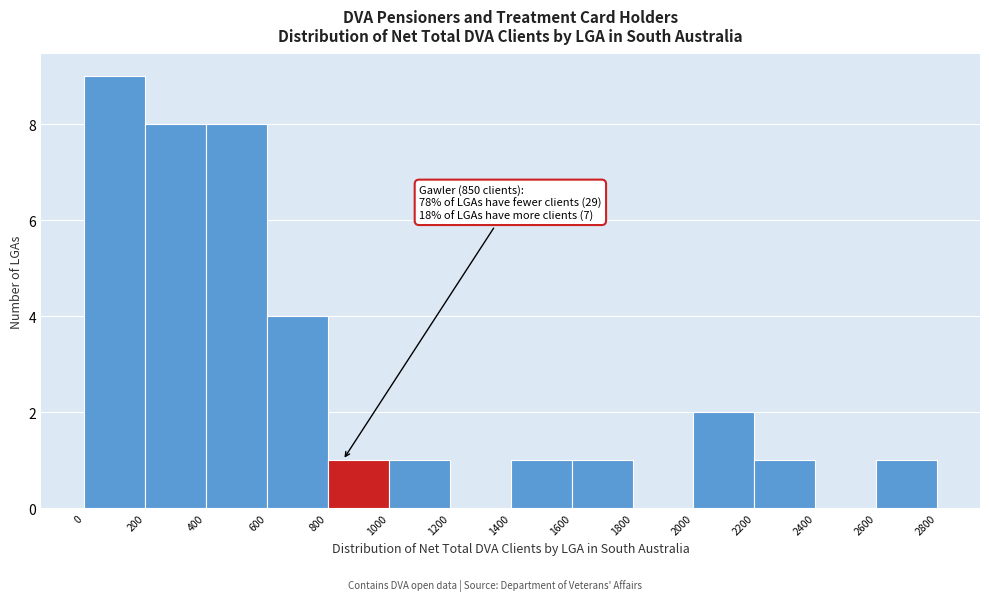

Over which range of the x-axis is the bar tallest?

0 to 200